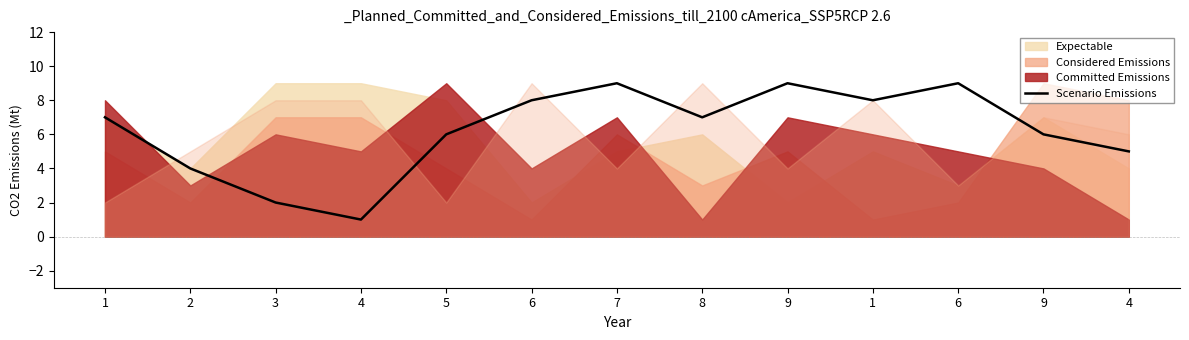

How many lines are shown in the chart?

1